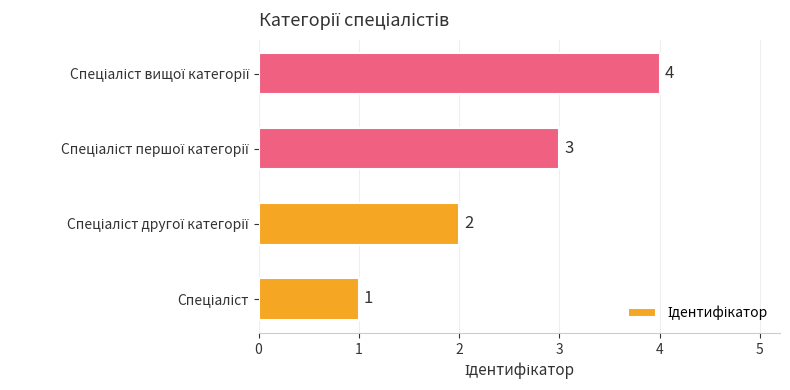

What is the greatest value displayed?

4